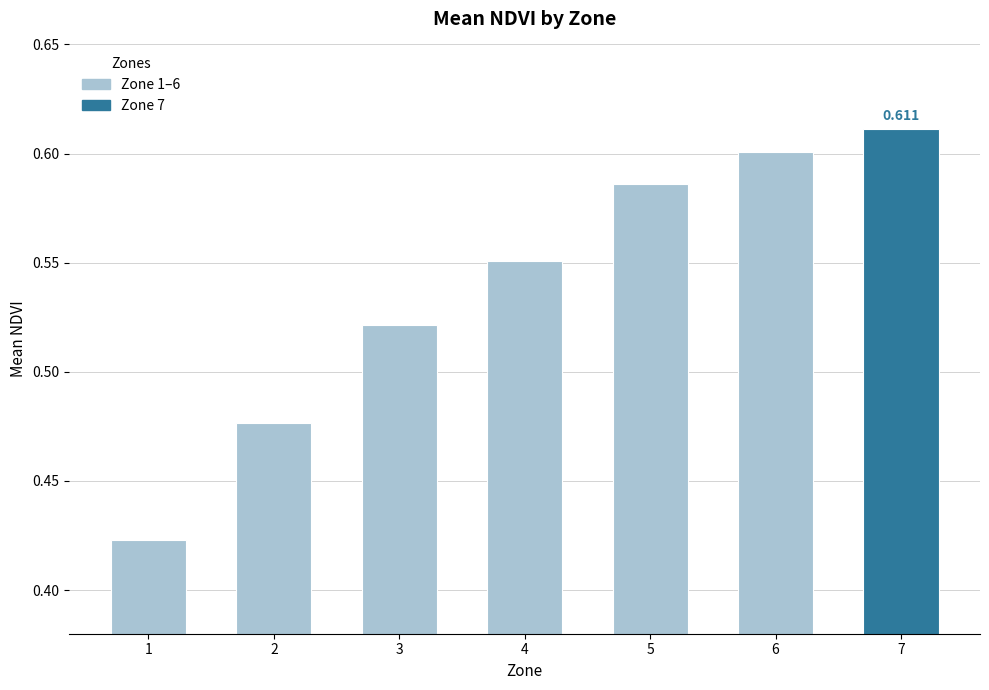

List the labels in order of value, largest first.

7, 6, 5, 4, 3, 2, 1